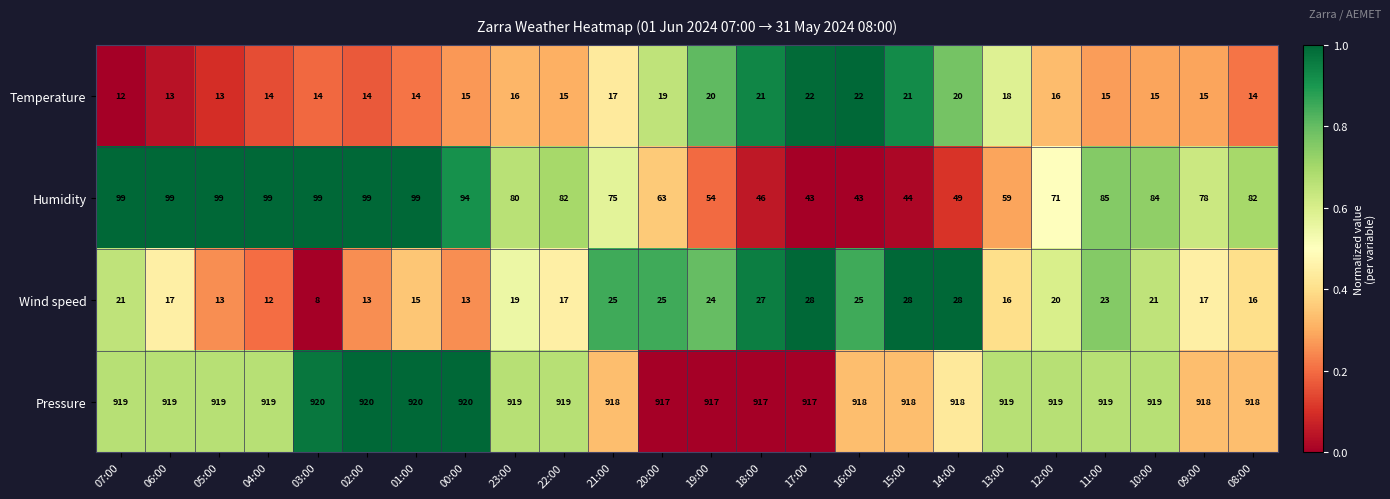

What is the greatest value displayed?

920